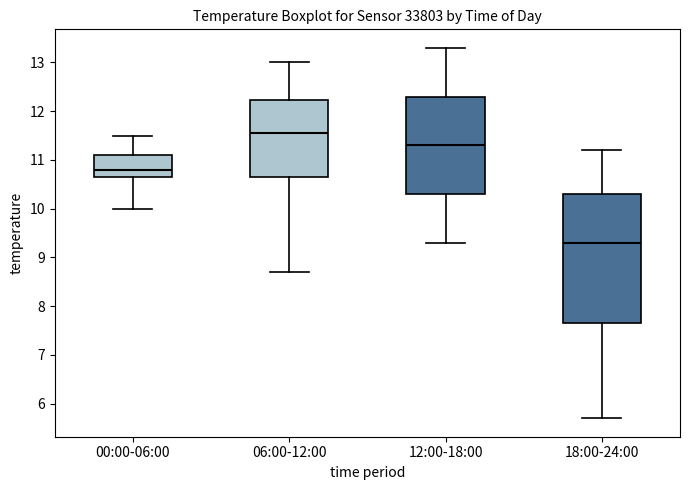

Where does the upper whisker of the box for 00:00-06:00 end on the y-axis? The values are not printed on the chart, so give them approximately, as read against the axis.

11.5